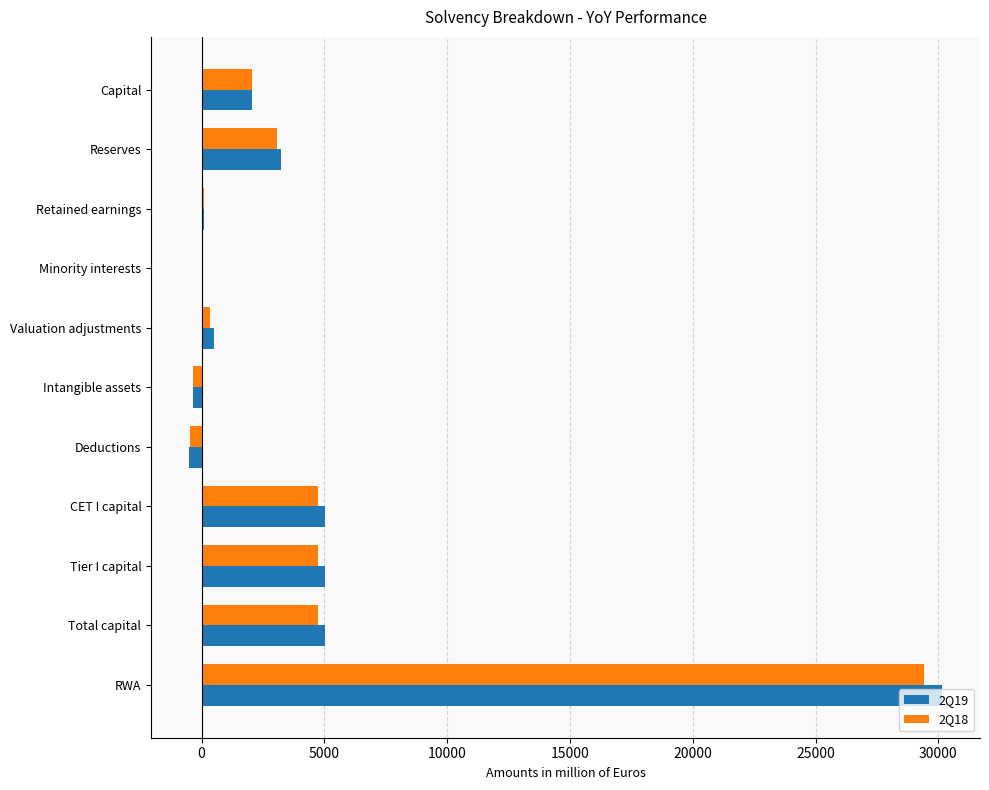

True or false: 2Q19 has a value of 5015.5 at CET I capital.

True